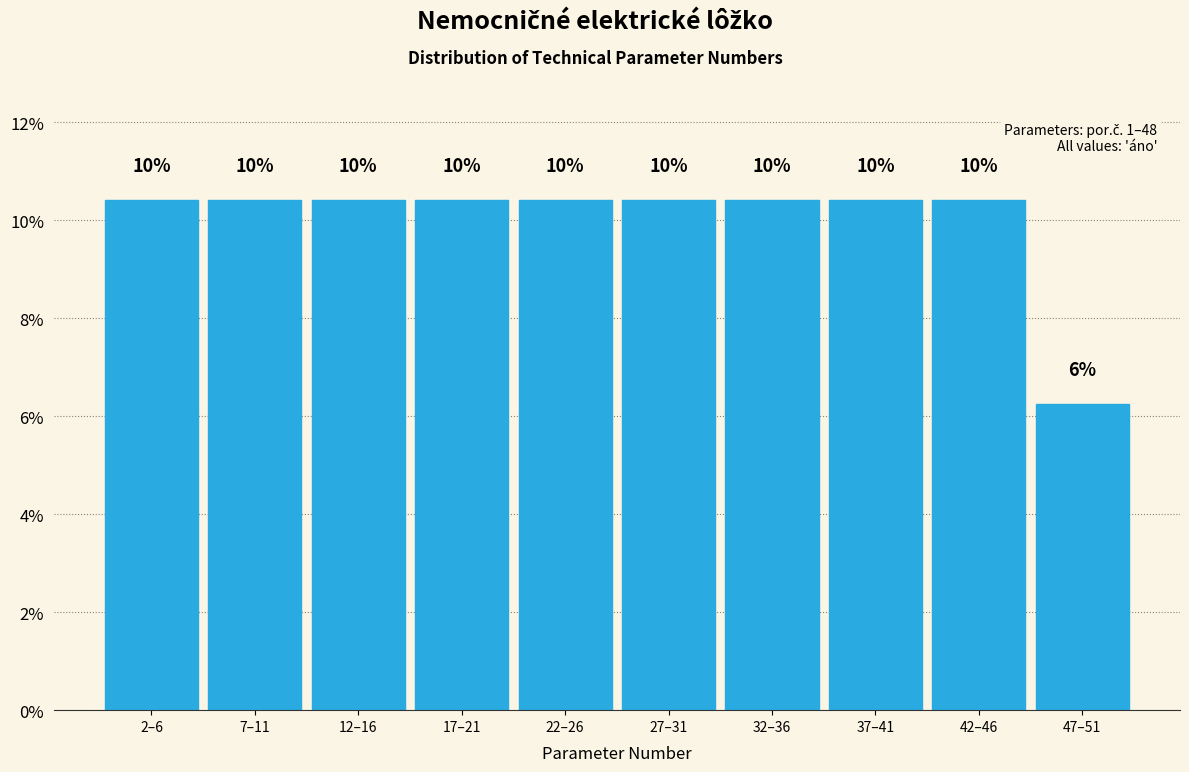

Does the chart contain any negative values?

No